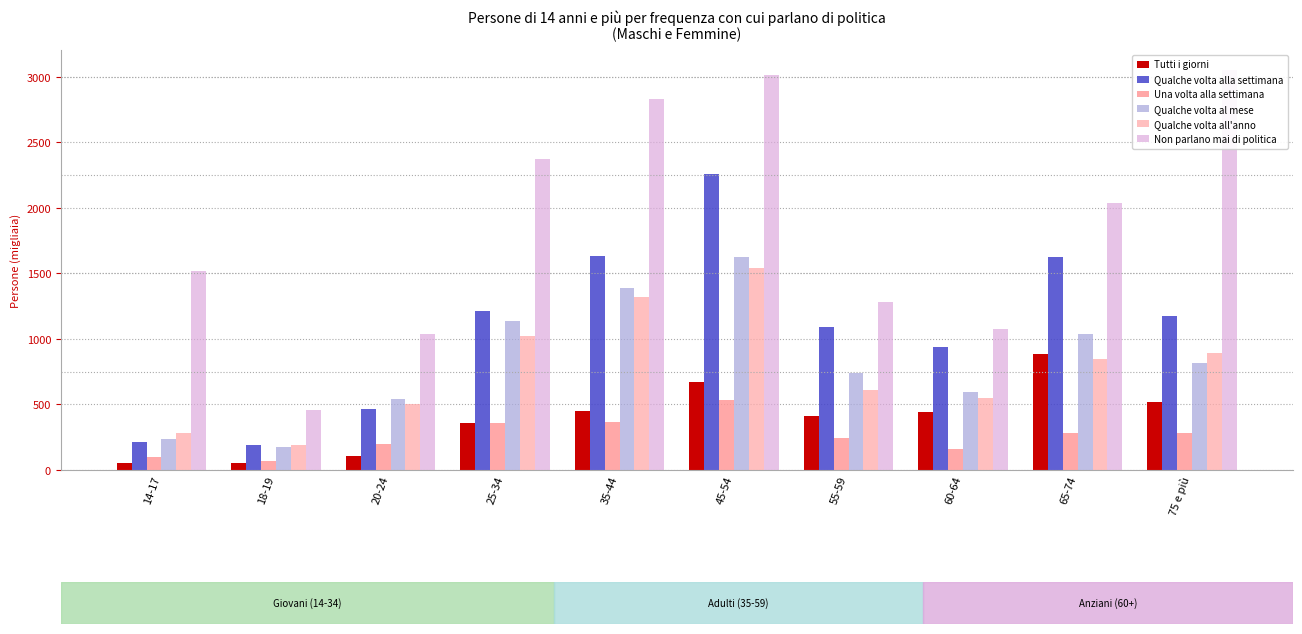

What is the average value of the Tutti i giorni series?

396